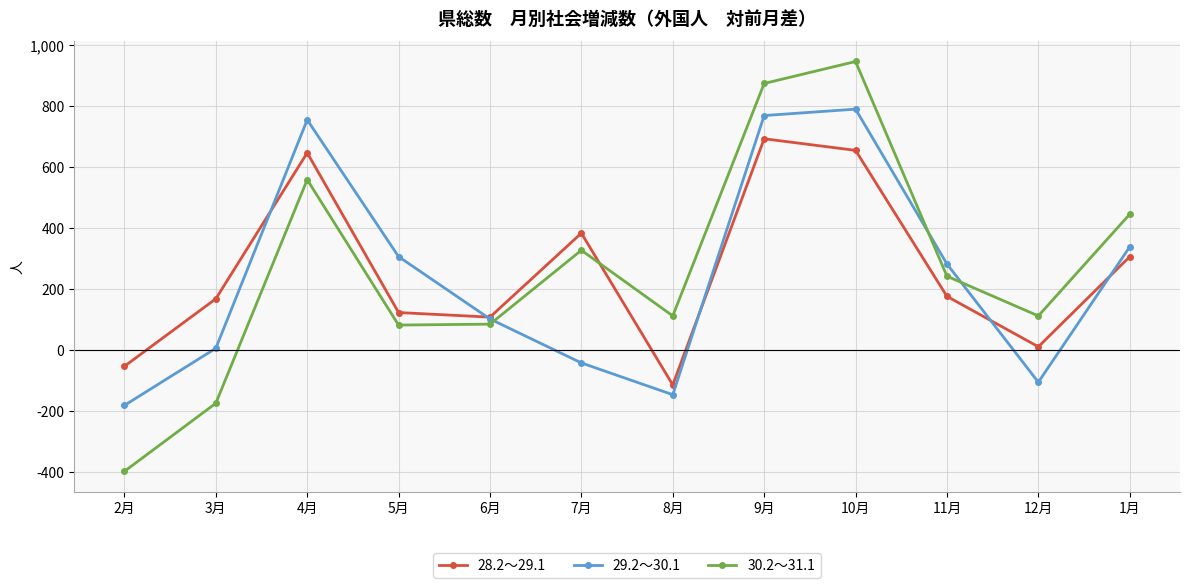

Which series has the largest range (max minus min)?

30.2～31.1